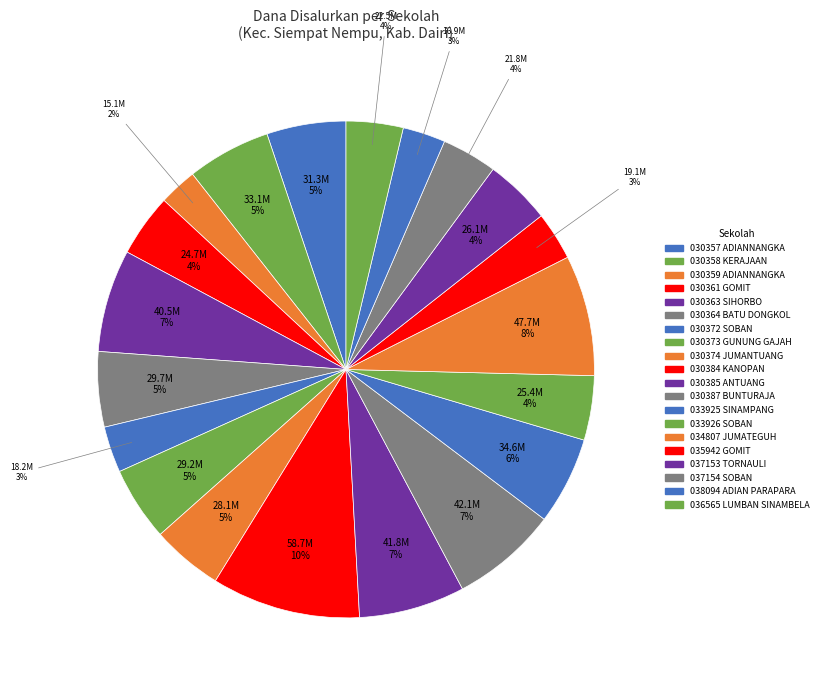

Is there a majority slice in this chart?

No